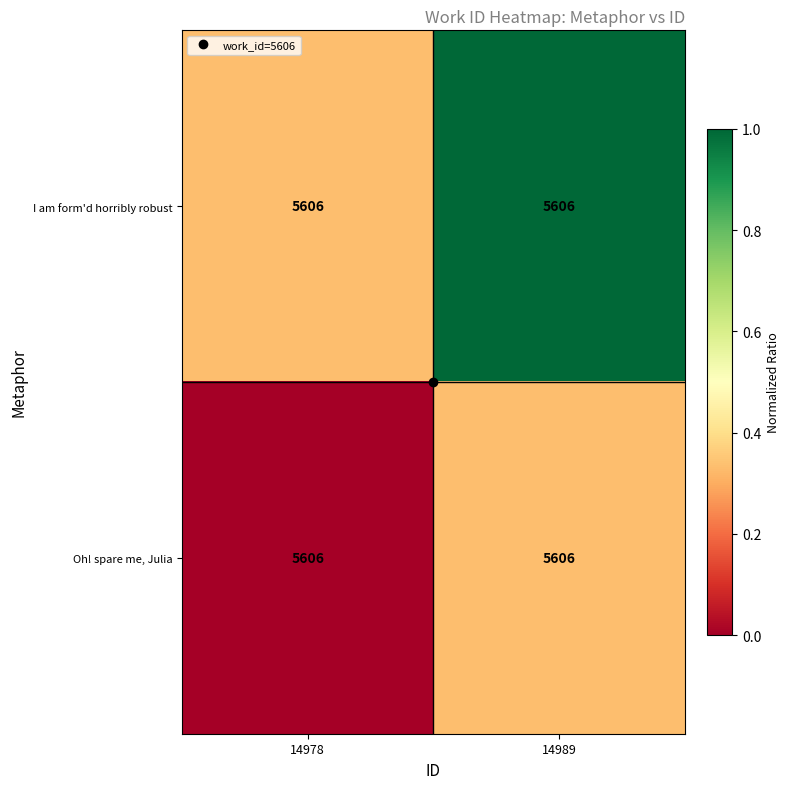

Which series has the largest total across all categories?

I am form'd horribly robust